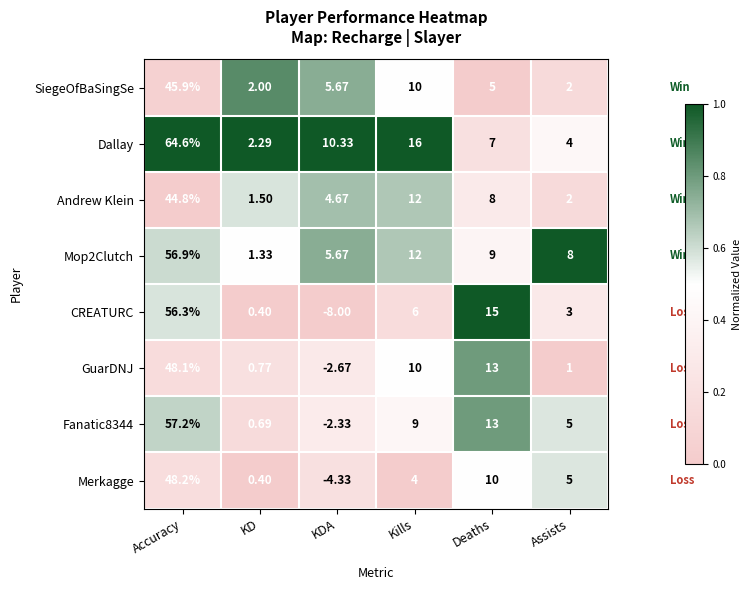

List the labels in order of Dallay value, largest first.

Accuracy, Kills, KDA, Deaths, Assists, KD